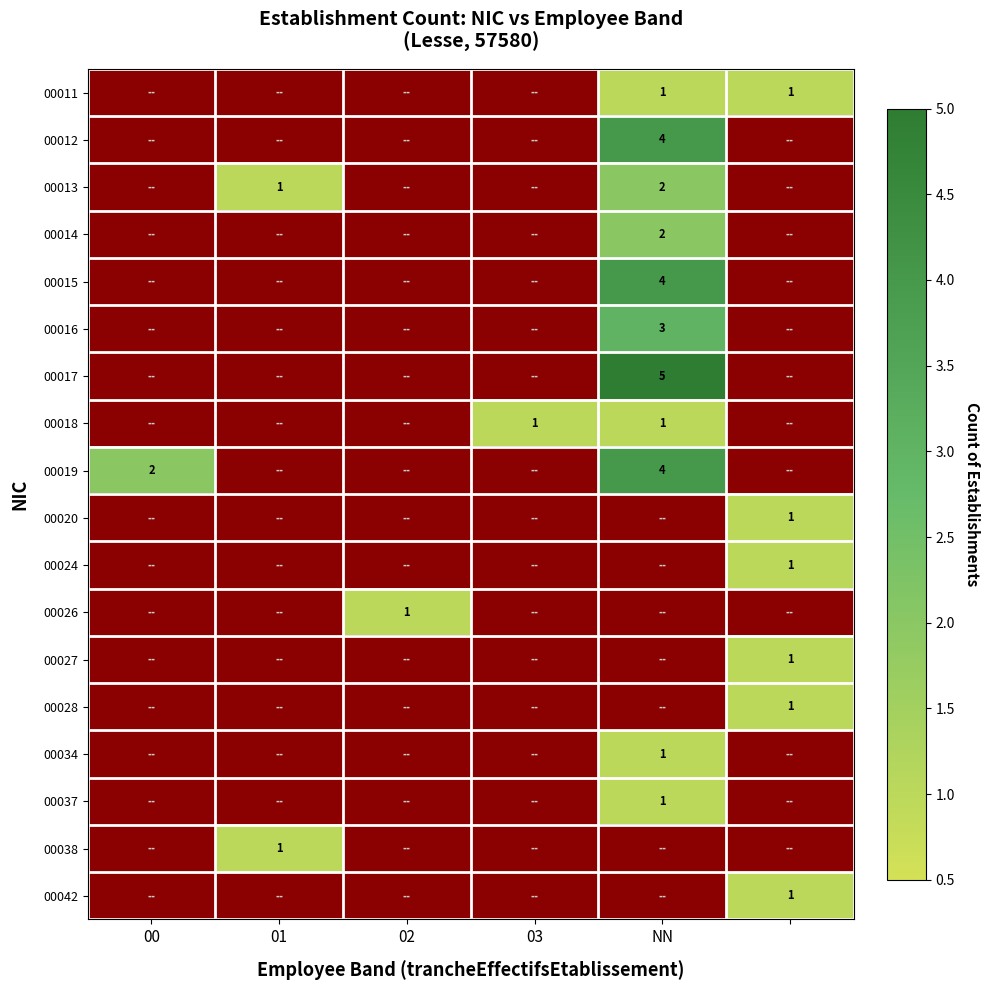

The value of 00019 at NN is 6. True or false?

False